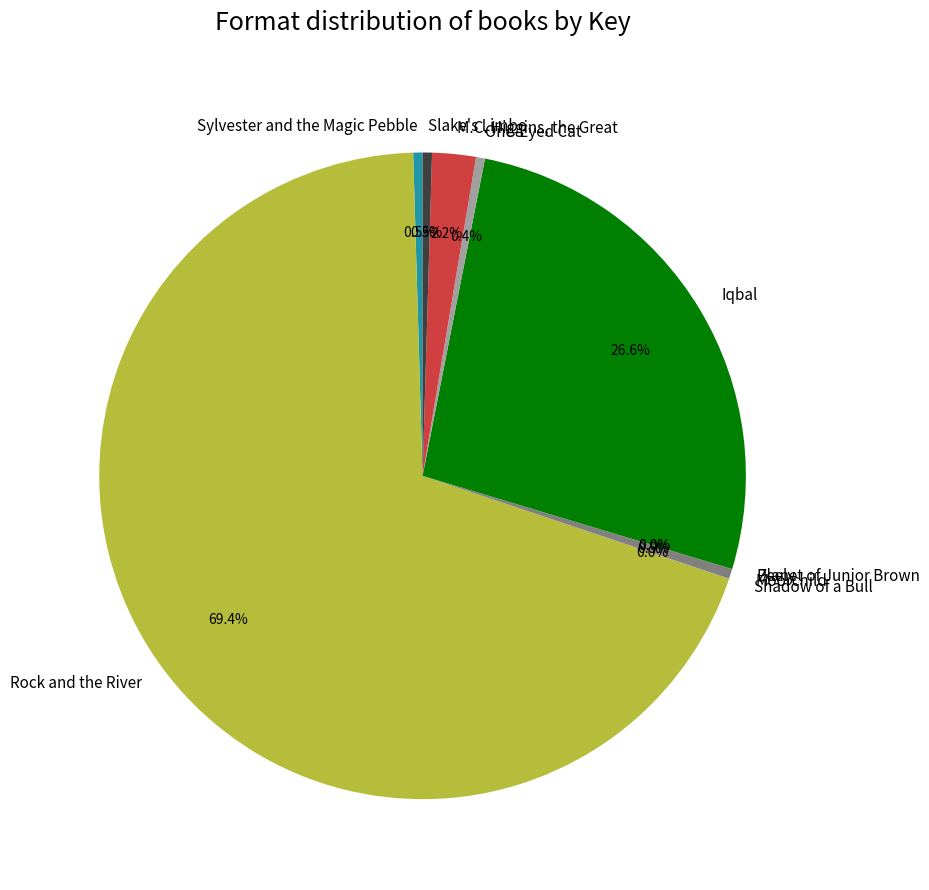

True or false: Rock and the River accounts for 69% of the total.

True